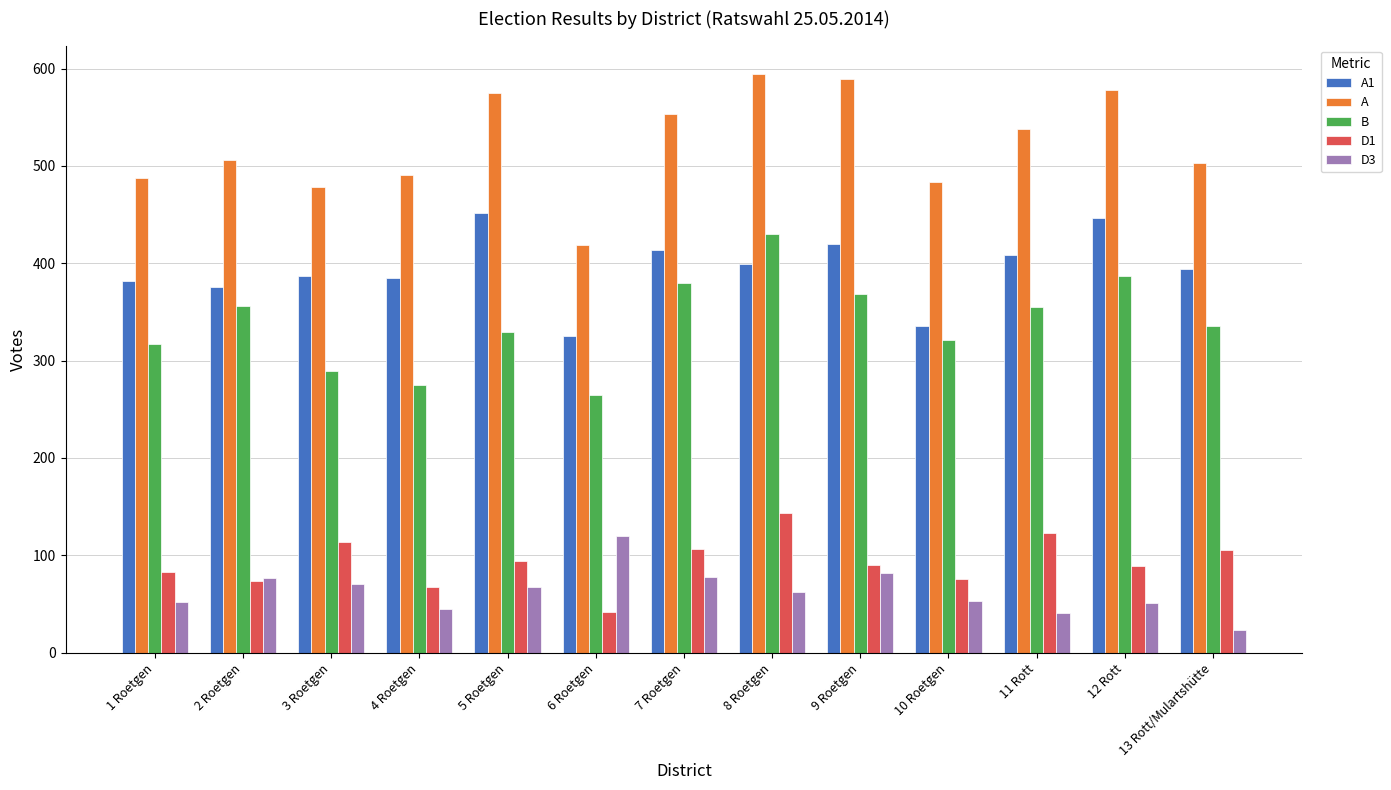

At 8 Roetgen, list the series in order from largest to smallest.

A, B, A1, D1, D3